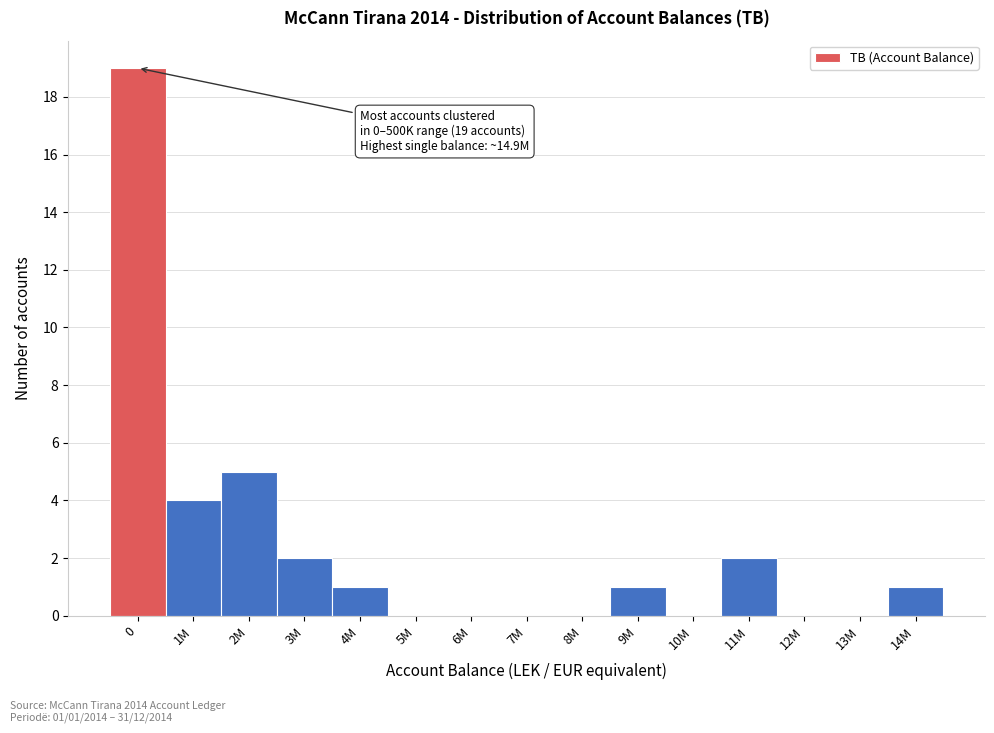

Reading left to right, list all the values displayed in this chart.

0=19	1M=4	2M=5	3M=2	4M=1	5M=0	6M=0	7M=0	8M=0	9M=1	10M=0	11M=2	12M=0	13M=0	14M=1